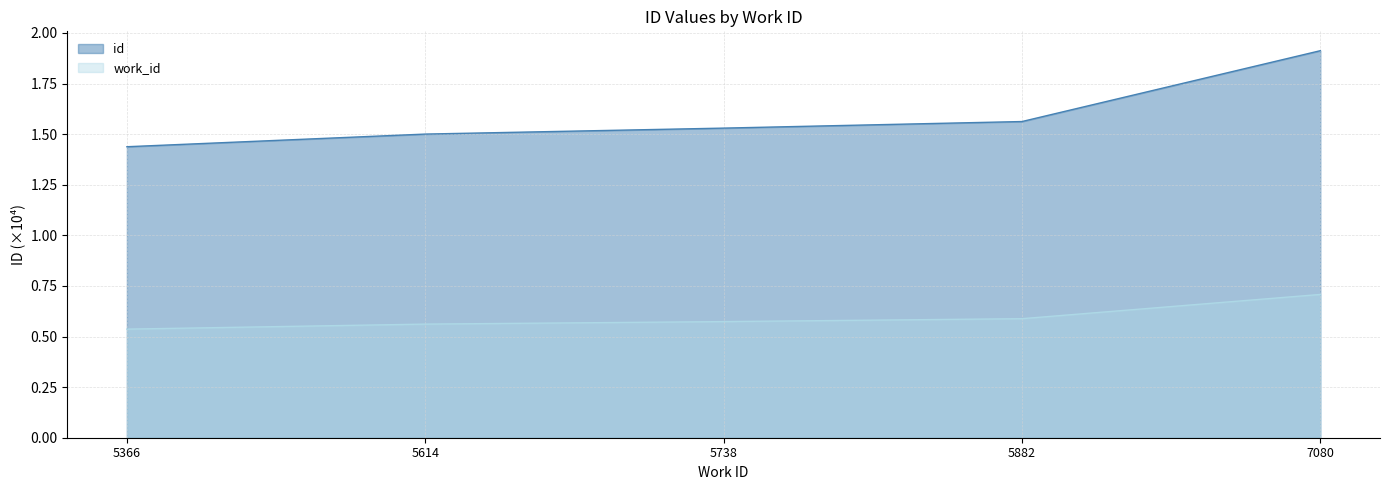

How many lines are shown in the chart?

2